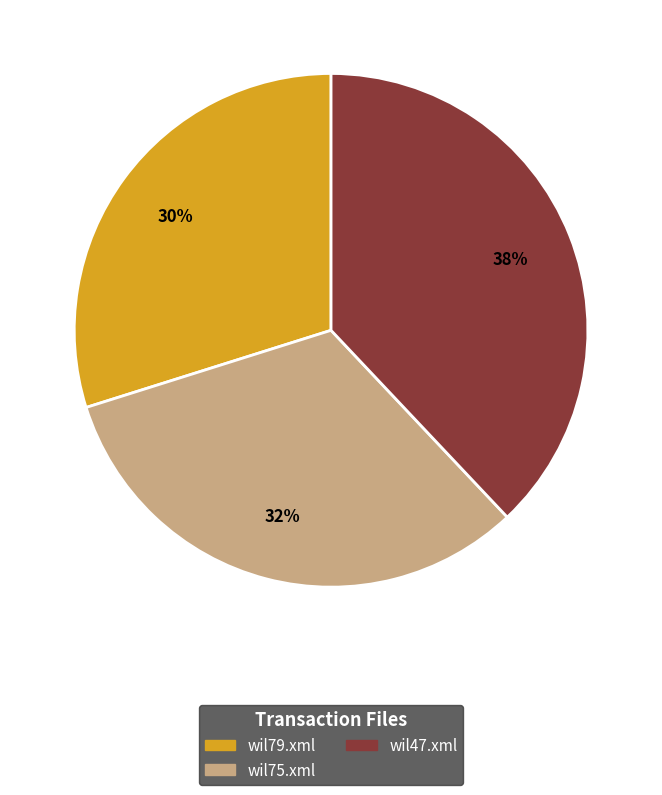

Is wil79.xml the majority of the pie?

No